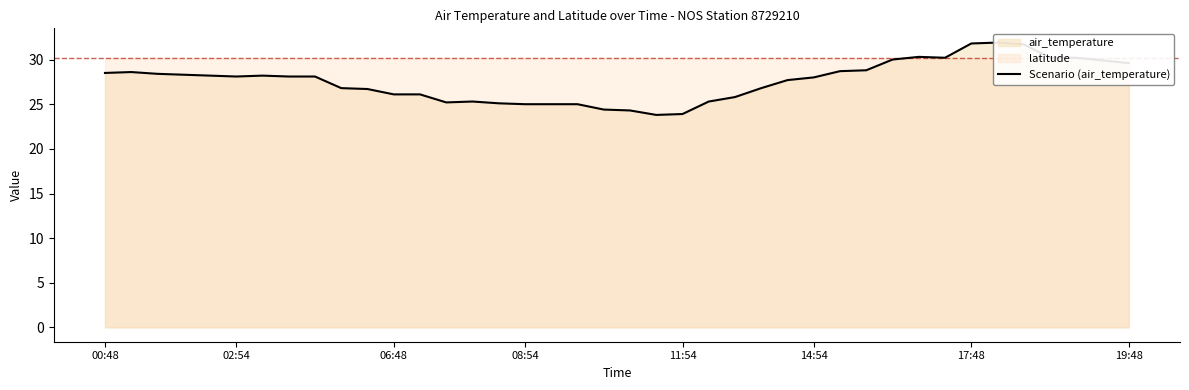

Reading right to left, transcribe all the data shown in this chart.

29.6	29.9	30.2	30.2	31.7	31.9	31.8	30.2	30.3	30.0	28.8	28.7	28.0	27.7	26.8	25.8	25.3	23.9	23.8	24.3	24.4	25.0	25.0	25.0	25.1	25.3	25.2	26.1	26.1	26.7	26.8	28.1	28.1	28.2	28.1	28.2	28.3	28.4	28.6	28.5